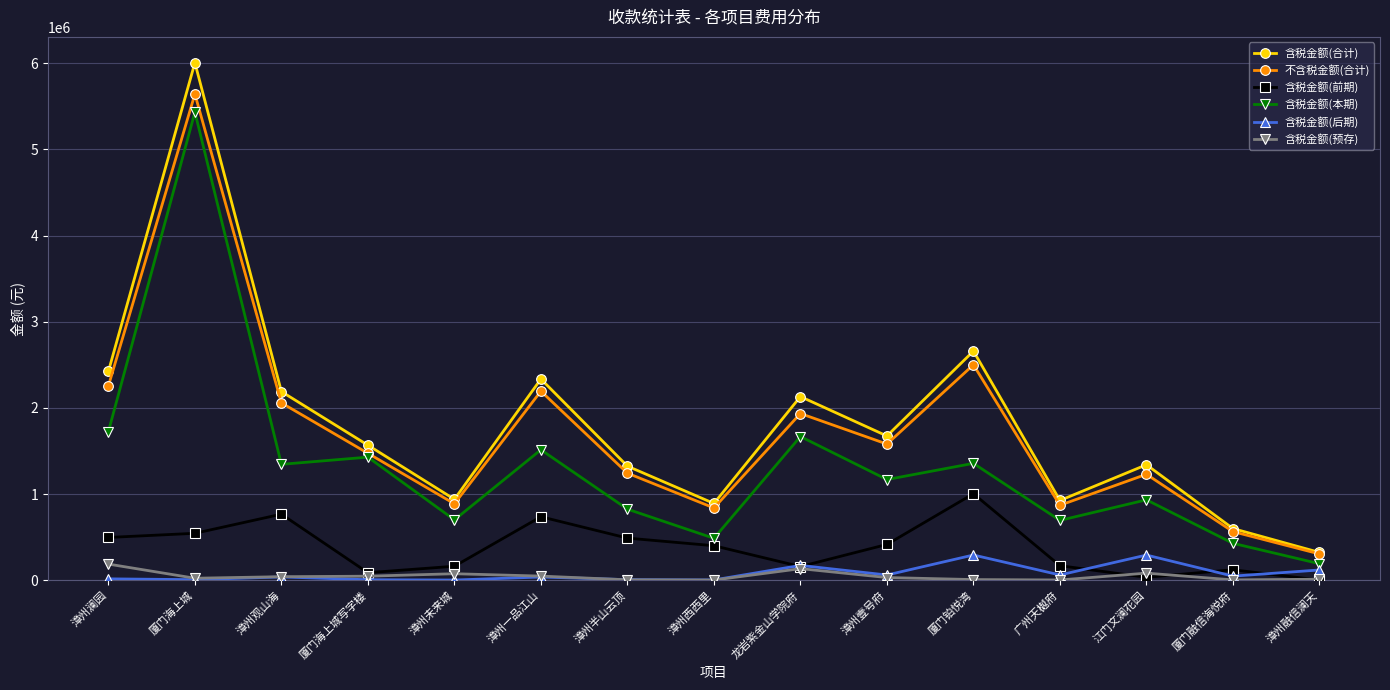

The 含税金额(本期) series shows 356896.1 at 漳州观山海. True or false?

False